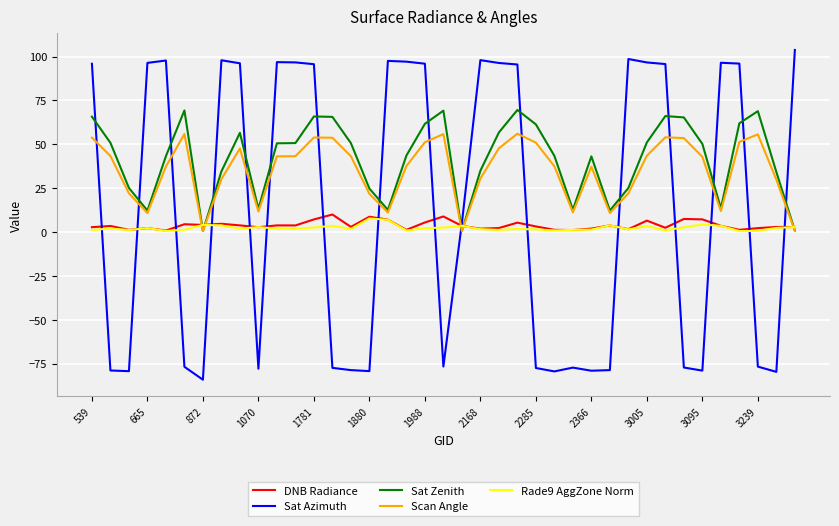

How many categories are shown in the chart?

39